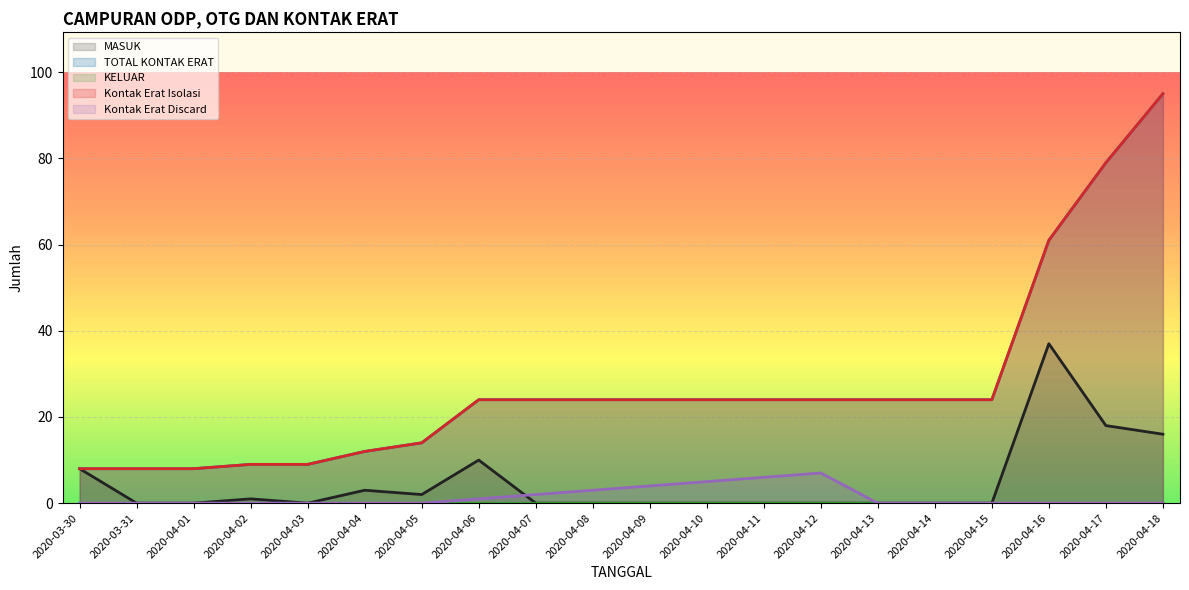

Which category has the lowest value in the TOTAL KONTAK ERAT series?

2020-03-30